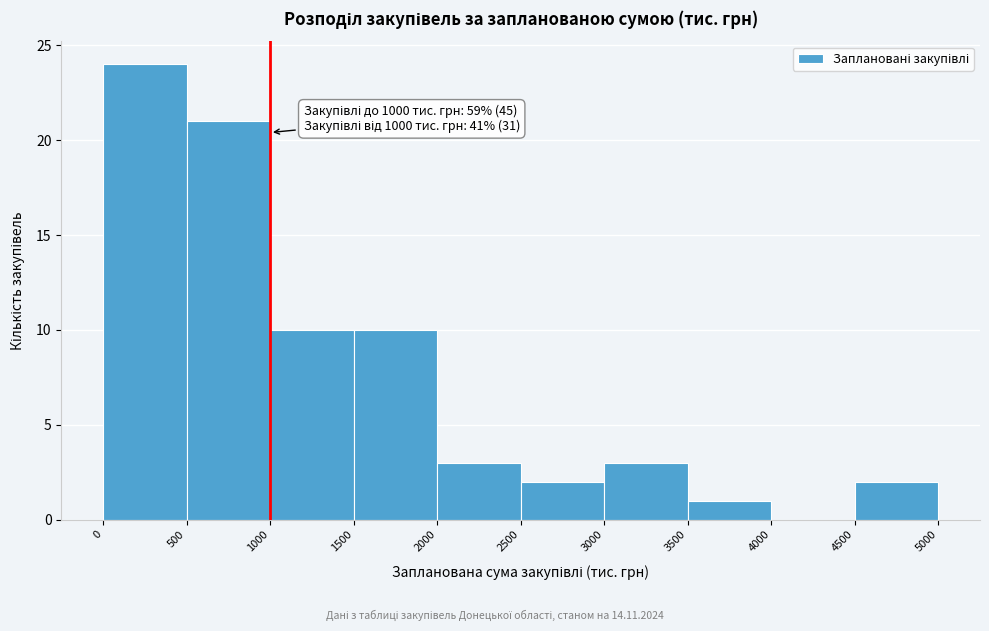

Which range on the x-axis has the tallest bar?

0 to 500